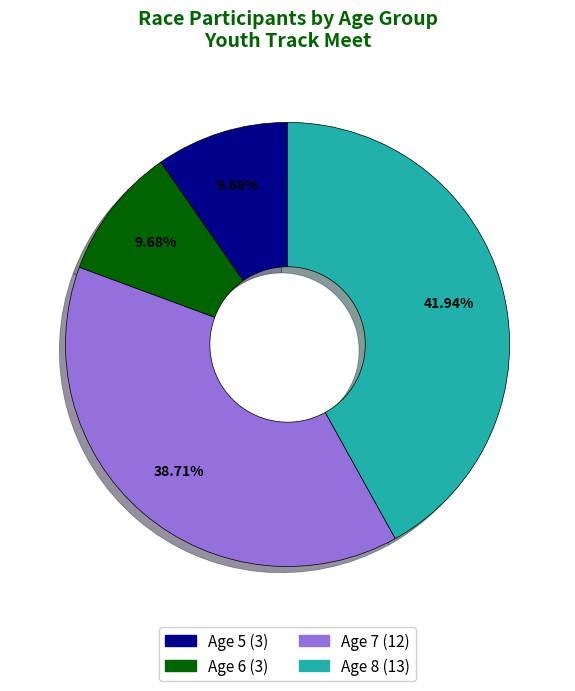

Count the number of slices in the pie.

4